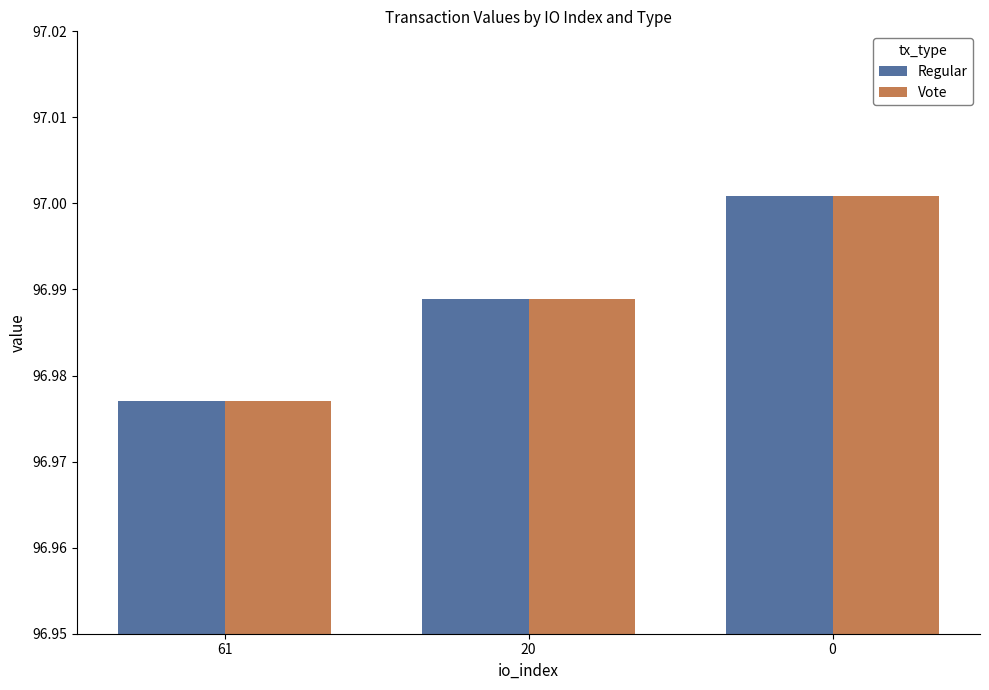

Is the value of Vote at 0 greater than the value of Regular at 20?

Yes